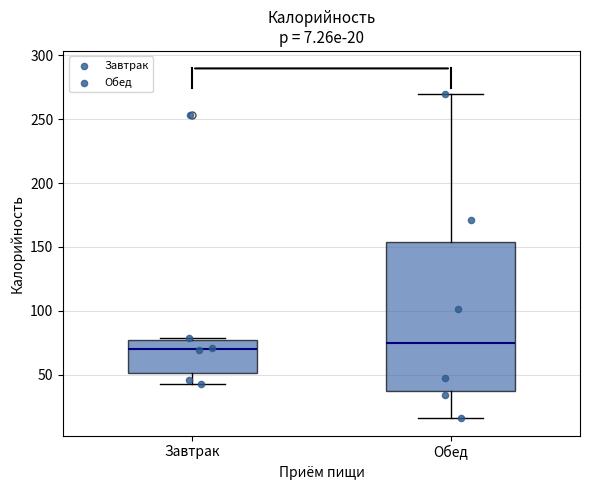

Which box is the tallest, from its lower edge to its upper edge?

Обед